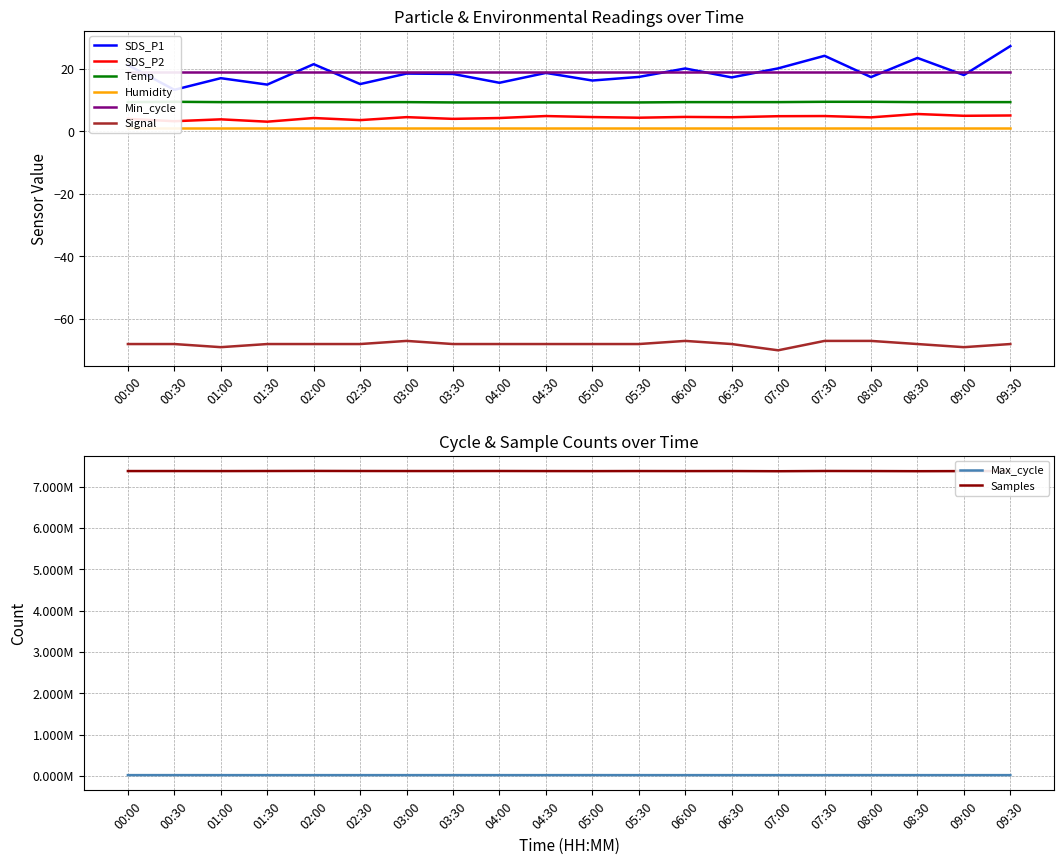

What is the maximum value for SDS_P1?

27.2